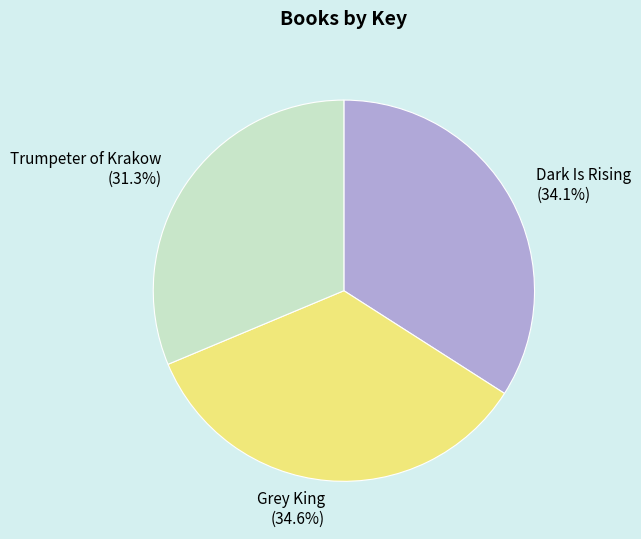

Rank the categories by value from highest to lowest.

Grey King, Dark Is Rising, Trumpeter of Krakow